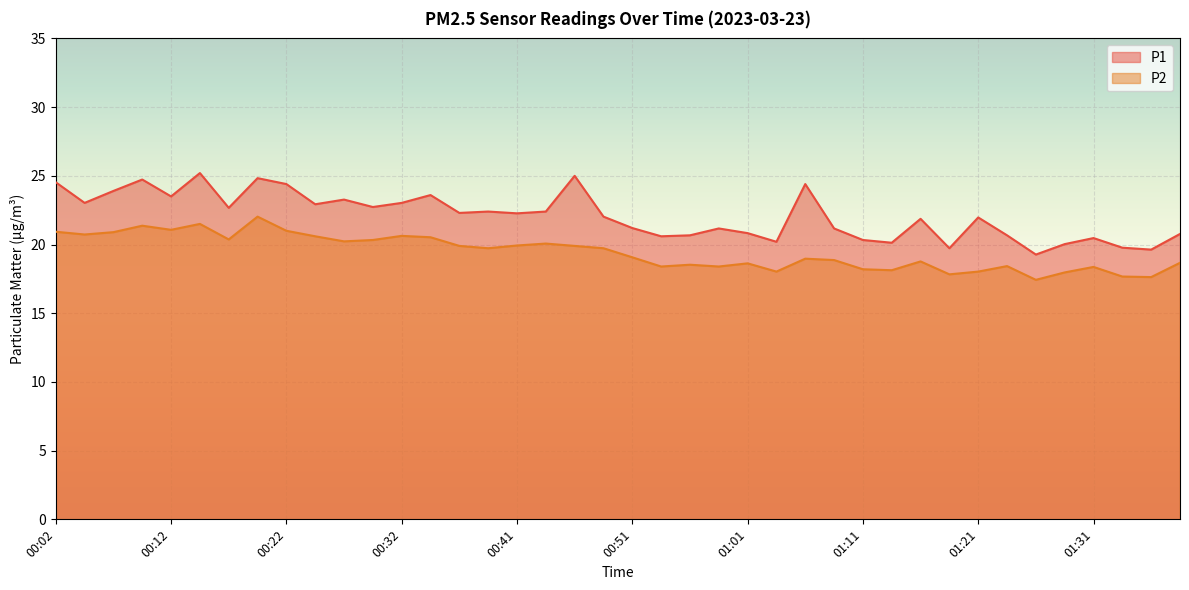

Where does the P2 series first go above 19?

00:02